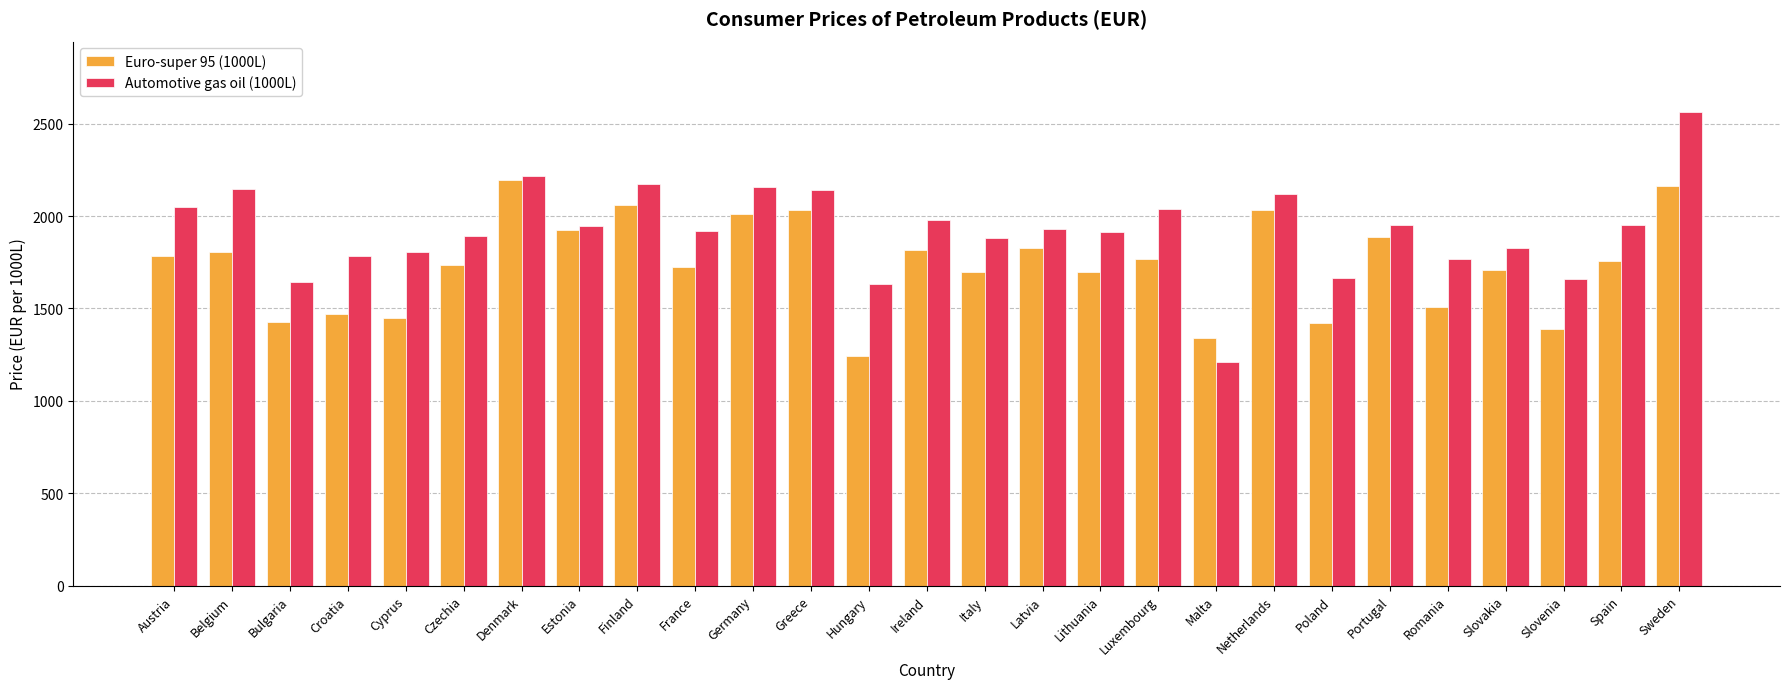

What value does the Euro-super 95 (1000L) series have at Cyprus?

1447.5